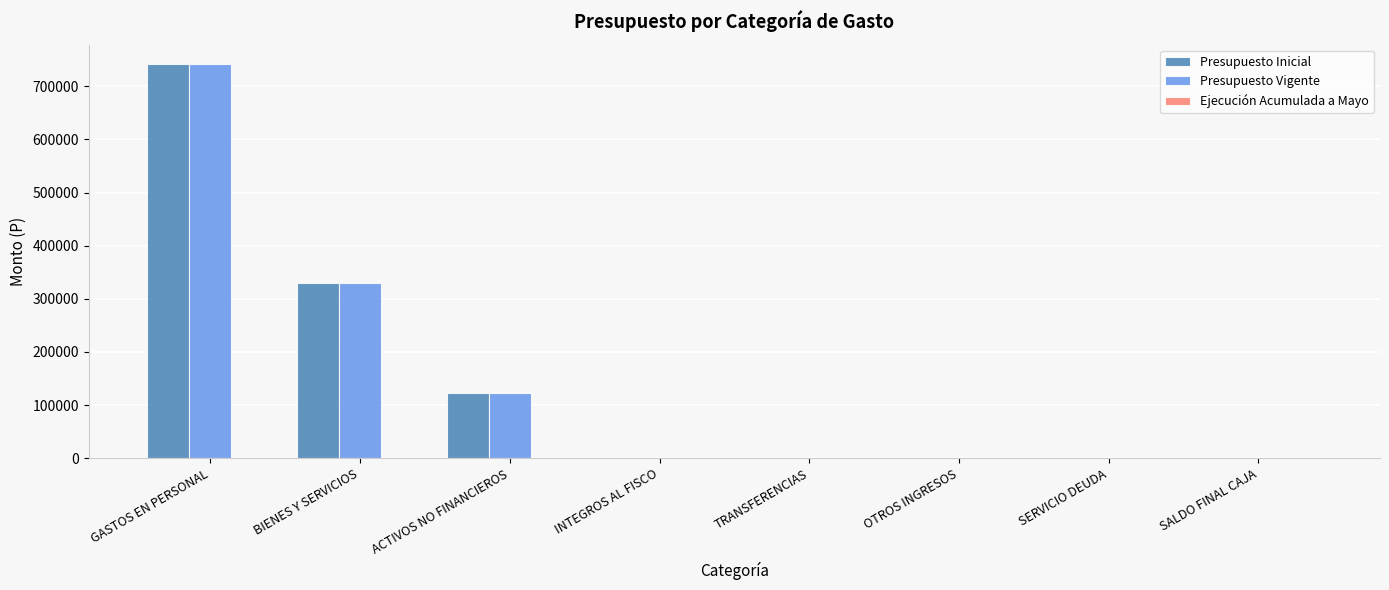

How many groups of bars are there?

8